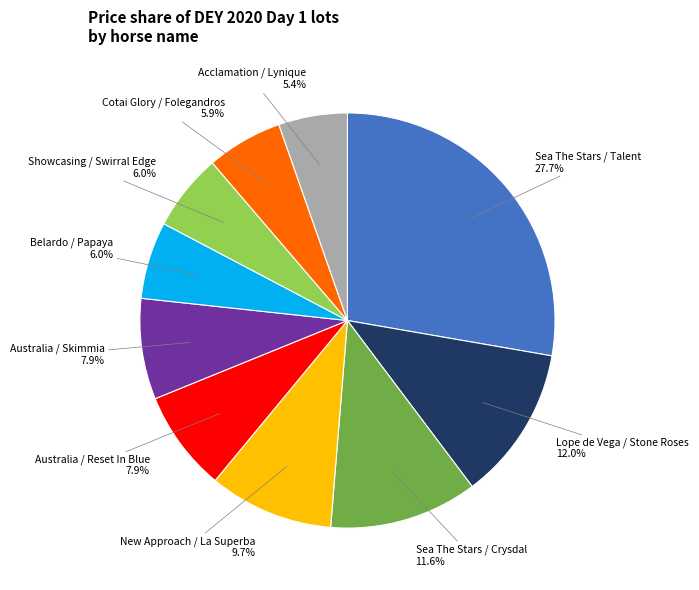

Is New Approach / La Superba the majority of the pie?

No